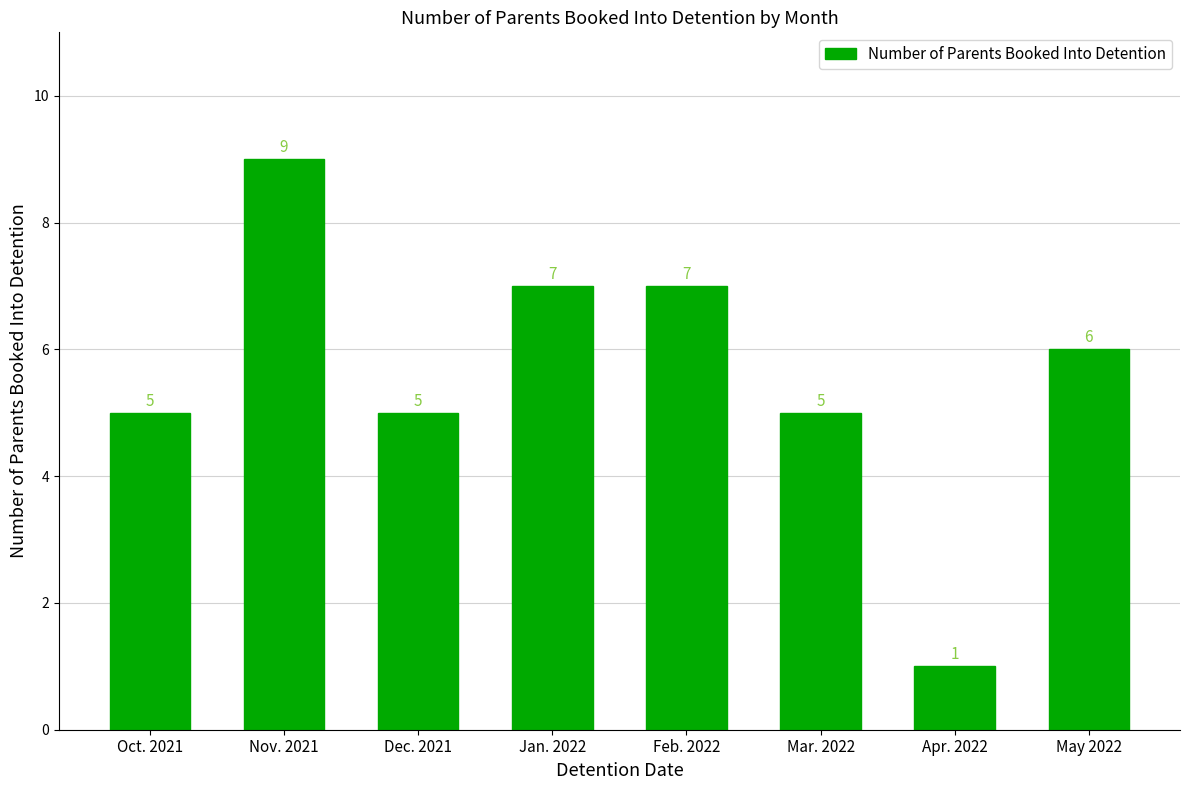

The chart shows a value of 3 at Mar. 2022. True or false?

False